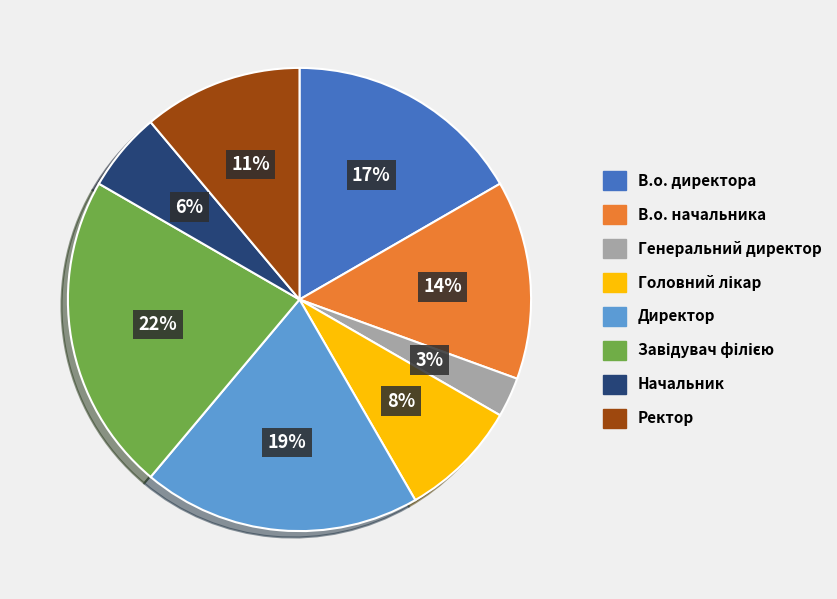

Is В.о. начальника the majority of the pie?

No